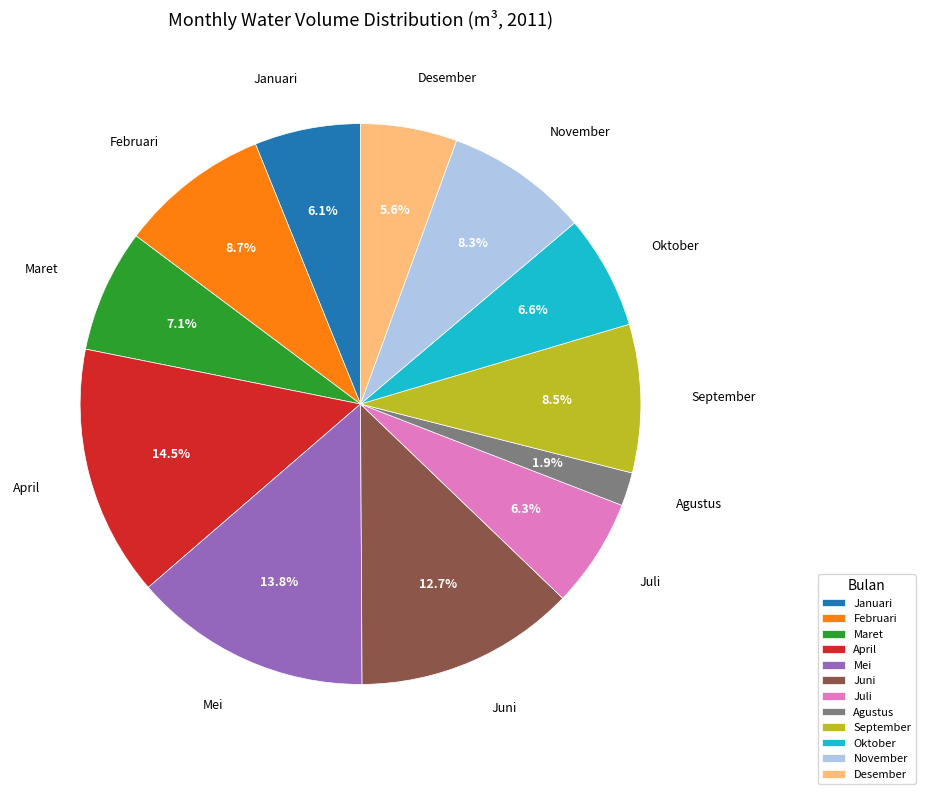

What percentage is NOT represented by November?

91.7%